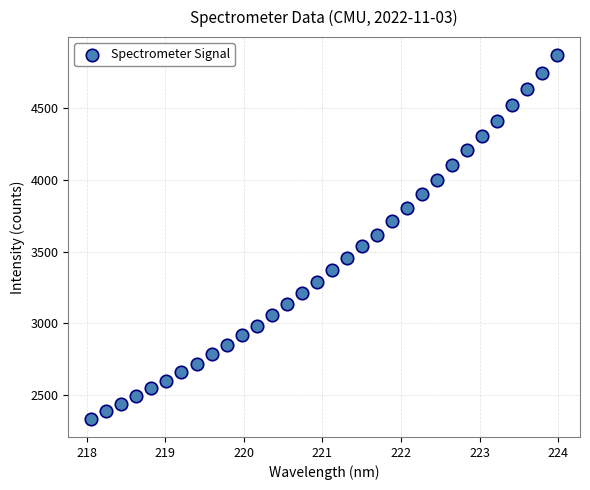

What is the range of X values (max minus min)?

5.9